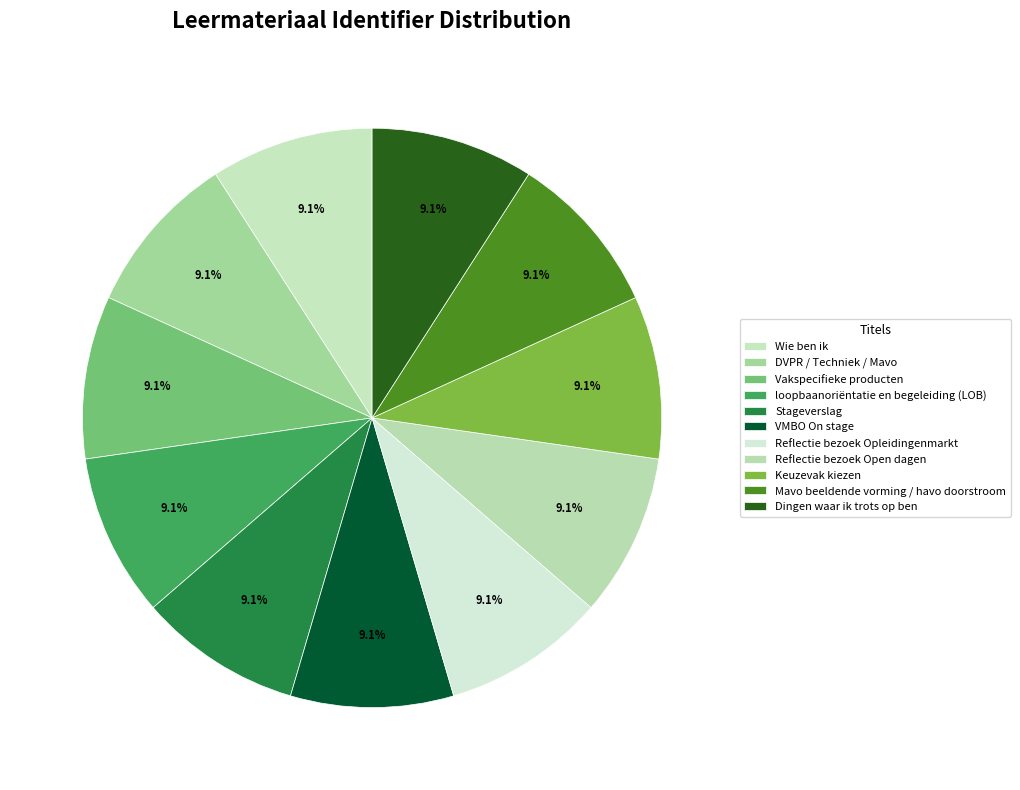

Does Vakspecifieke producten represent more than half of the total?

No